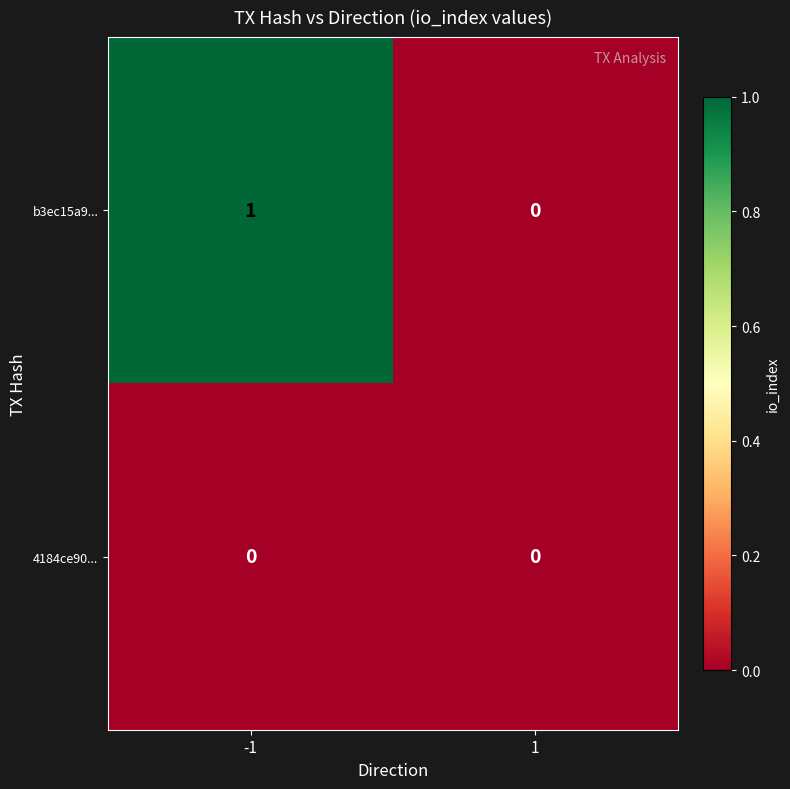

Reading right to left, transcribe all the data shown in this chart.

b3ec15a9...: 1=0	-1=1
4184ce90...: 1=0	-1=0